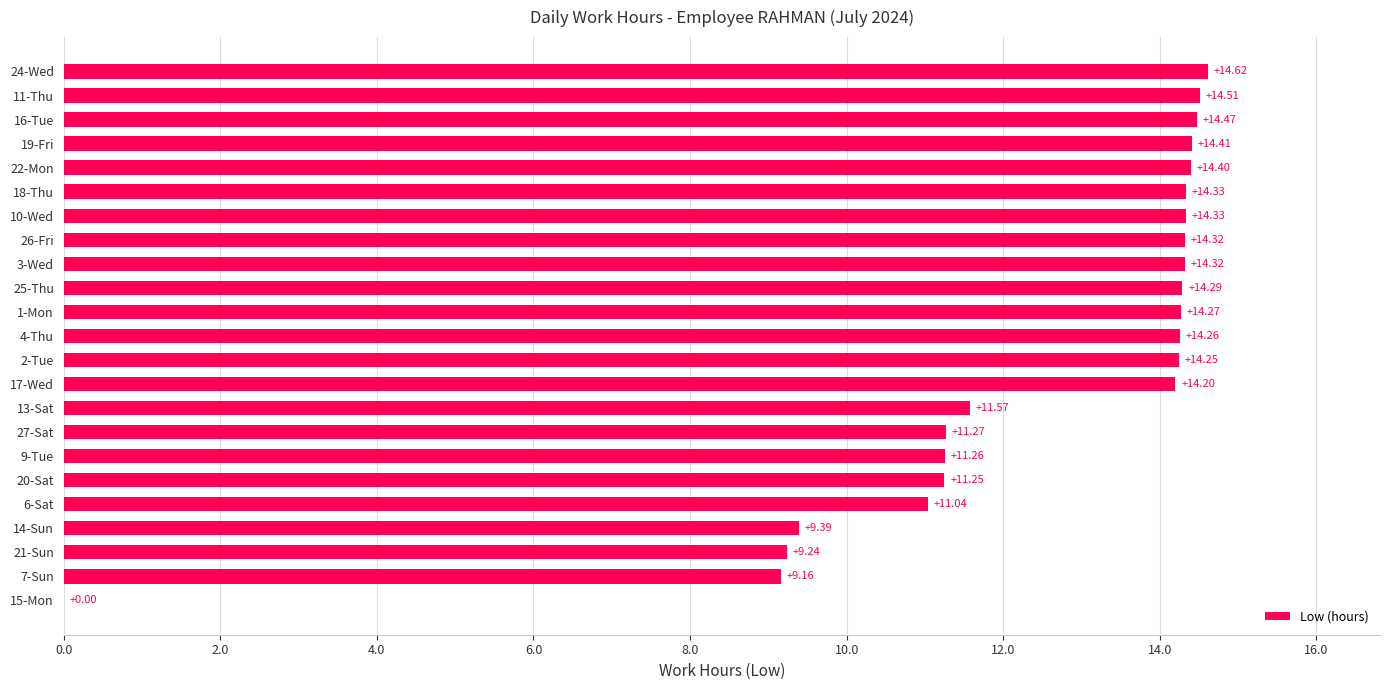

How many categories are shown in the chart?

23